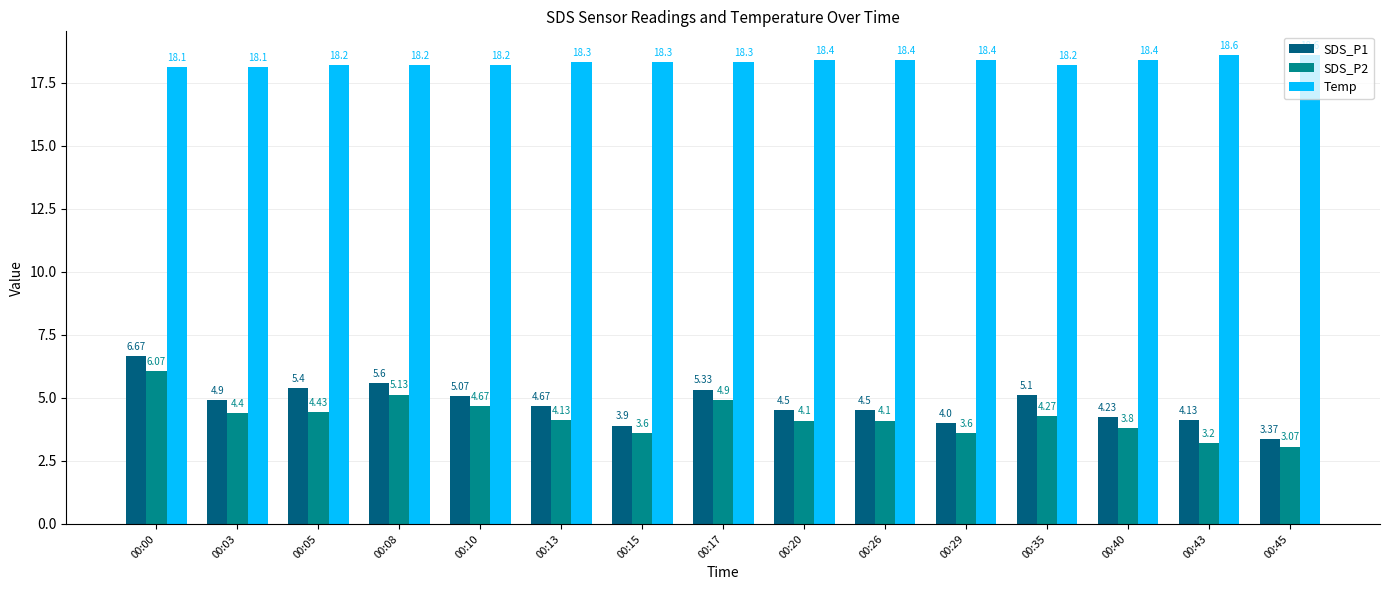

At which label does SDS_P2 reach its minimum?

00:45